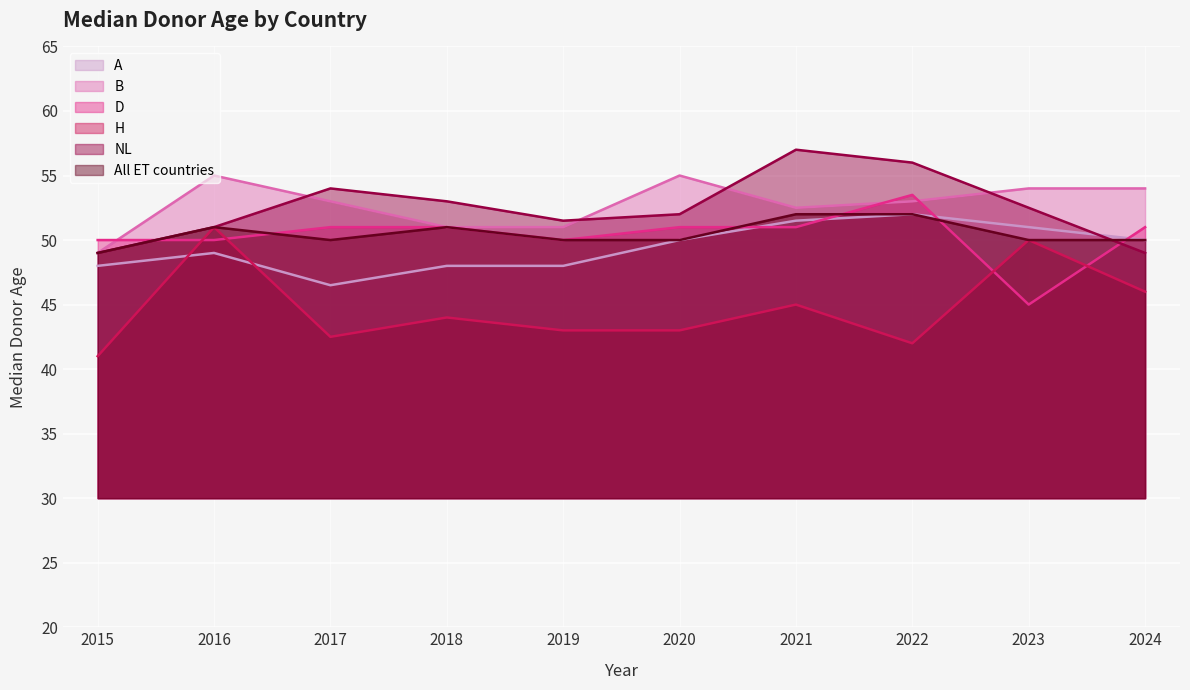

Reading left to right, list all the values displayed in this chart.

A: 48.0	49.0	46.5	48.0	48.0	50.0	51.5	52.0	51.0	50.0
B: 49.0	55.0	53.0	51.0	51.0	55.0	52.5	53.0	54.0	54.0
D: 50.0	50.0	51.0	51.0	50.0	51.0	51.0	53.5	45.0	51.0
H: 41.0	51.0	42.5	44.0	43.0	43.0	45.0	42.0	50.0	46.0
NL: 49.0	51.0	54.0	53.0	51.5	52.0	57.0	56.0	52.5	49.0
All ET countries: 49.0	51.0	50.0	51.0	50.0	50.0	52.0	52.0	50.0	50.0